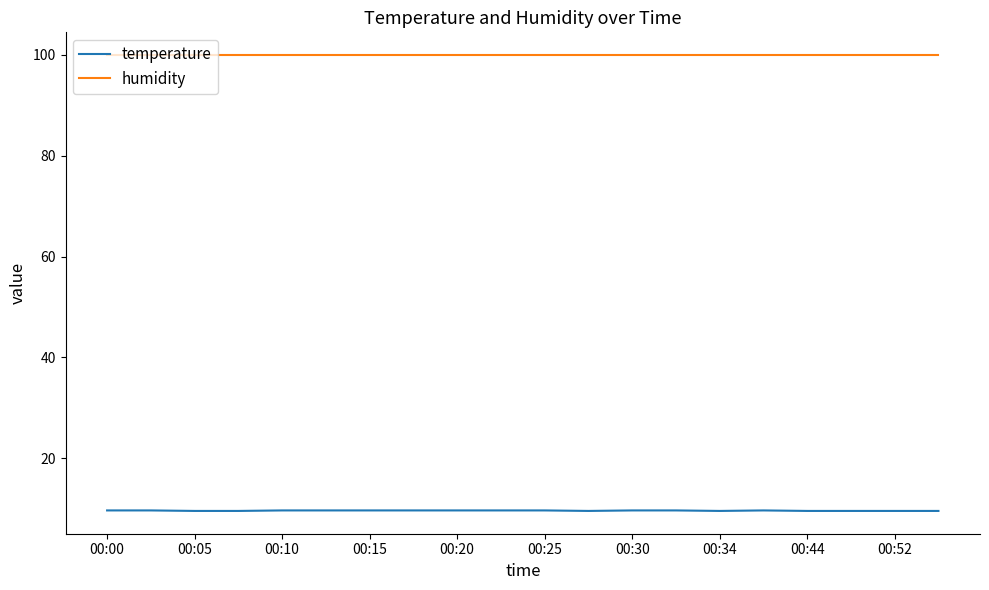

List the series in order of their overall mean, highest first.

humidity, temperature